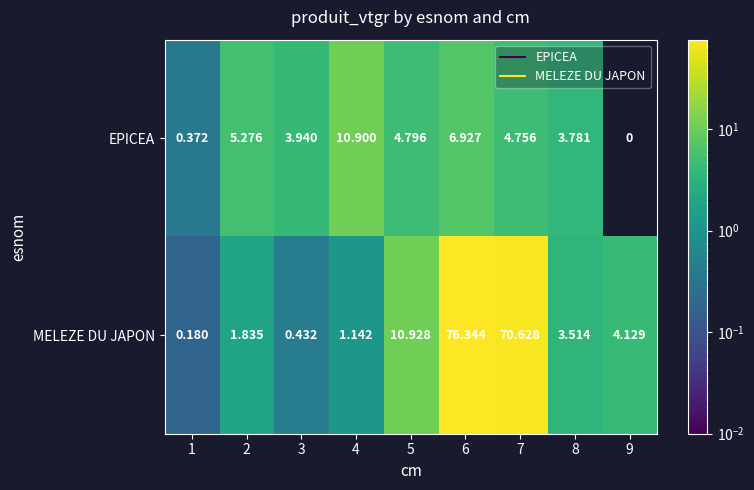

Which series has the largest range (max minus min)?

MELEZE DU JAPON